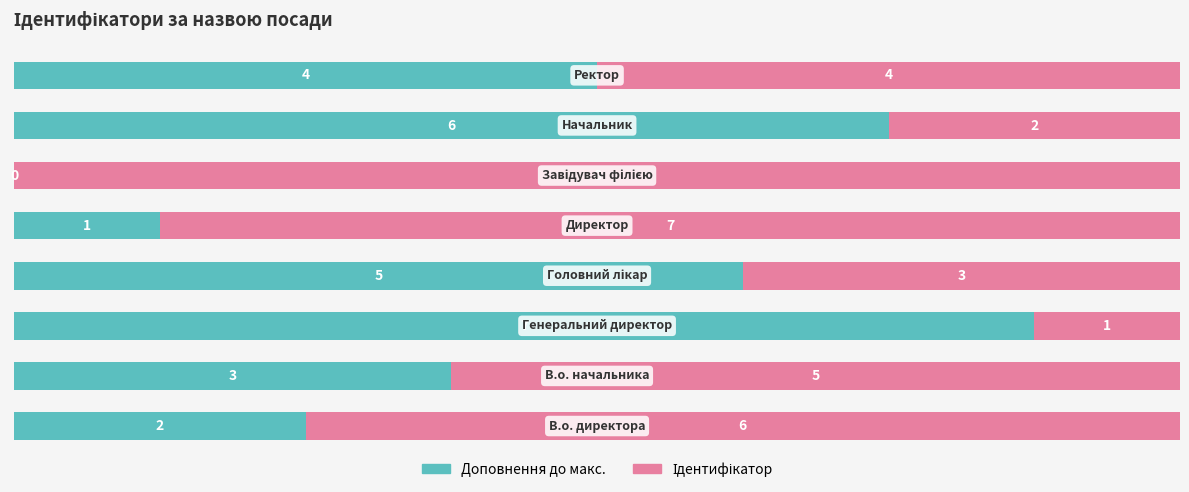

Count the number of data series in this chart.

2